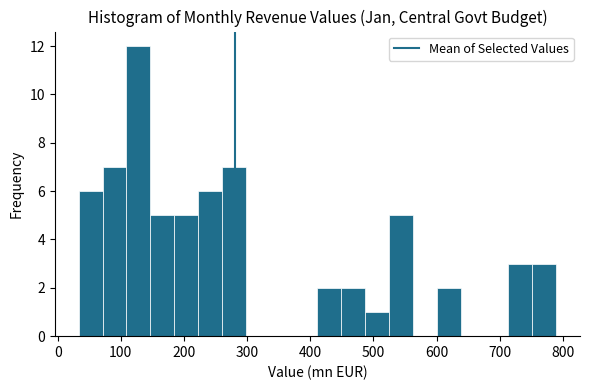

Around what value on the x-axis is the tallest bar? Give the approximate position of its centre, as read against the axis.

130